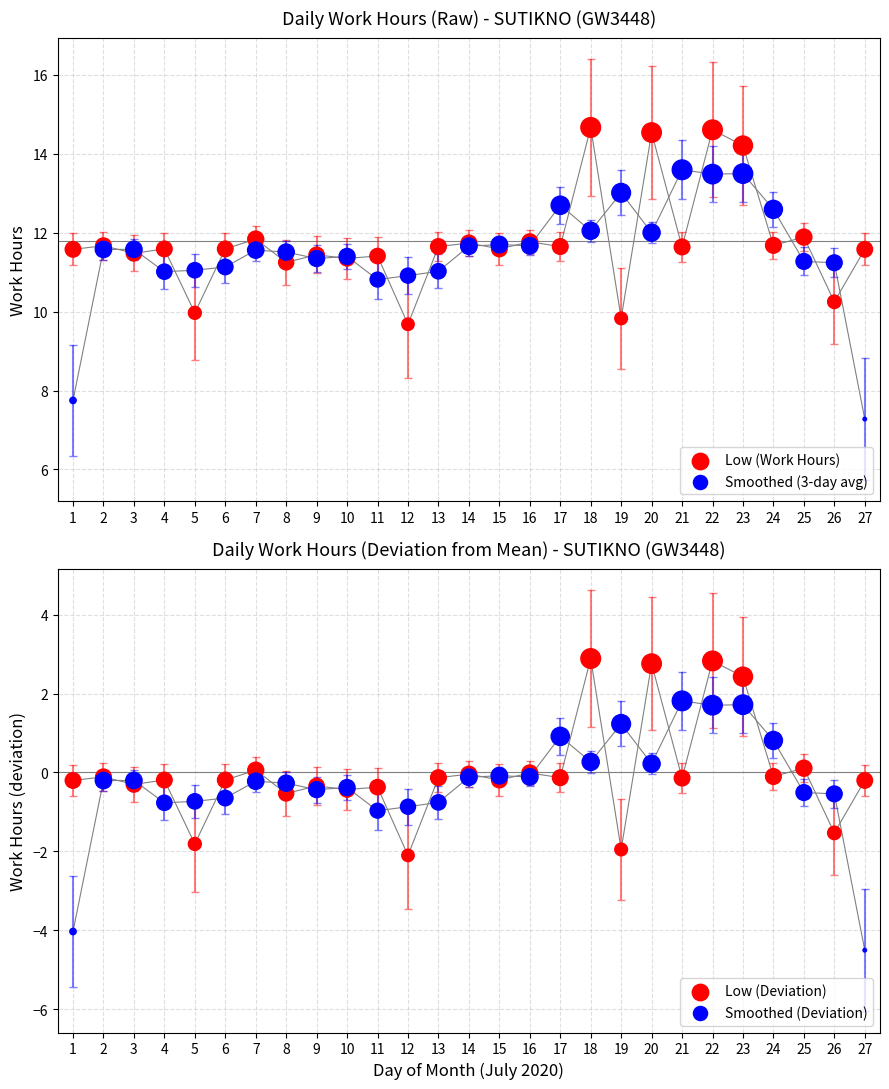

Which series reaches the maximum Y coordinate?

Low (Work Hours)